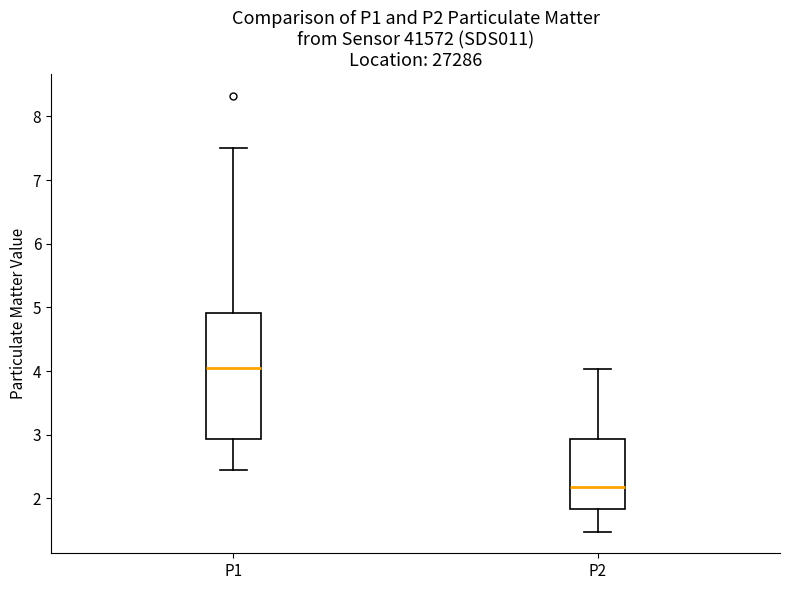

Which box has the highest median line?

P1